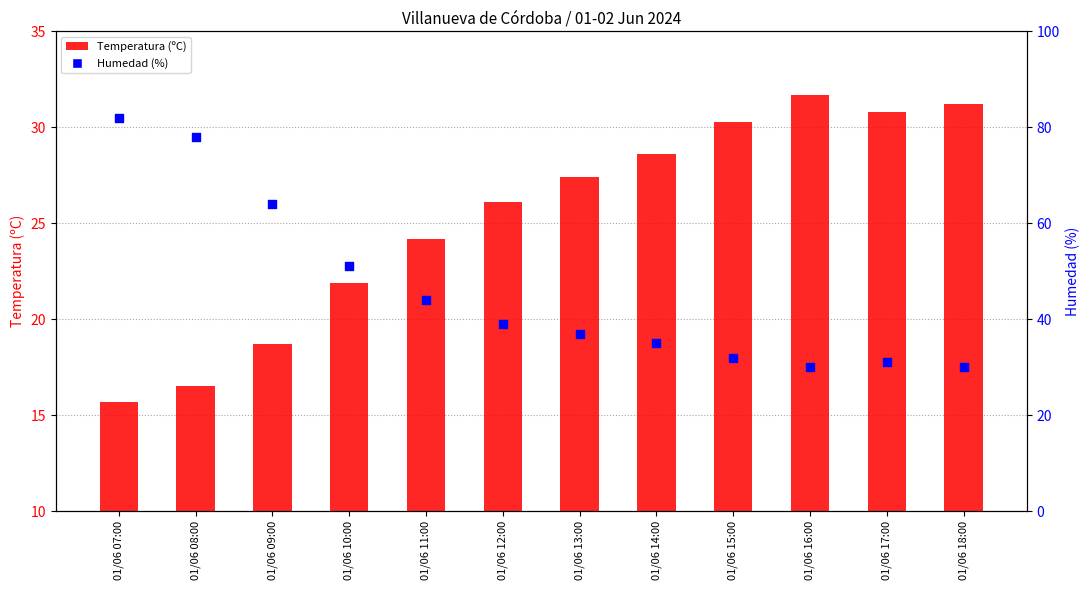

At how many categories does at least one series exceed 26?

12